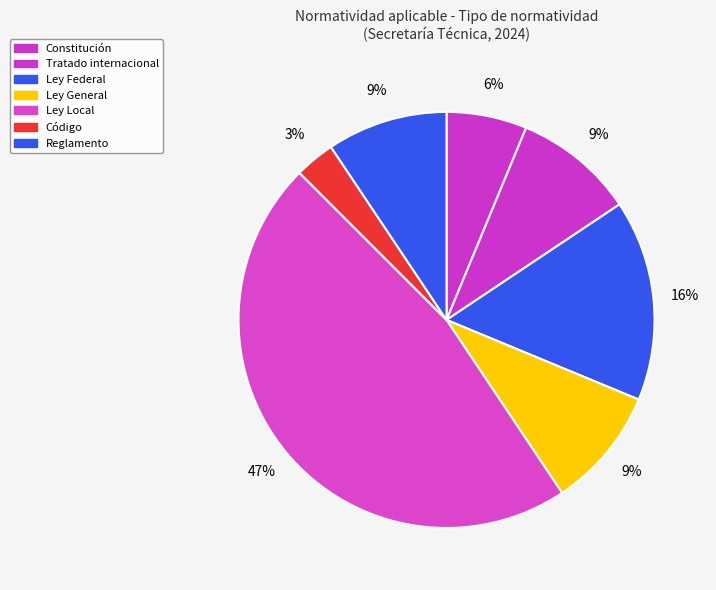

Which category has the smallest portion of the pie?

Código